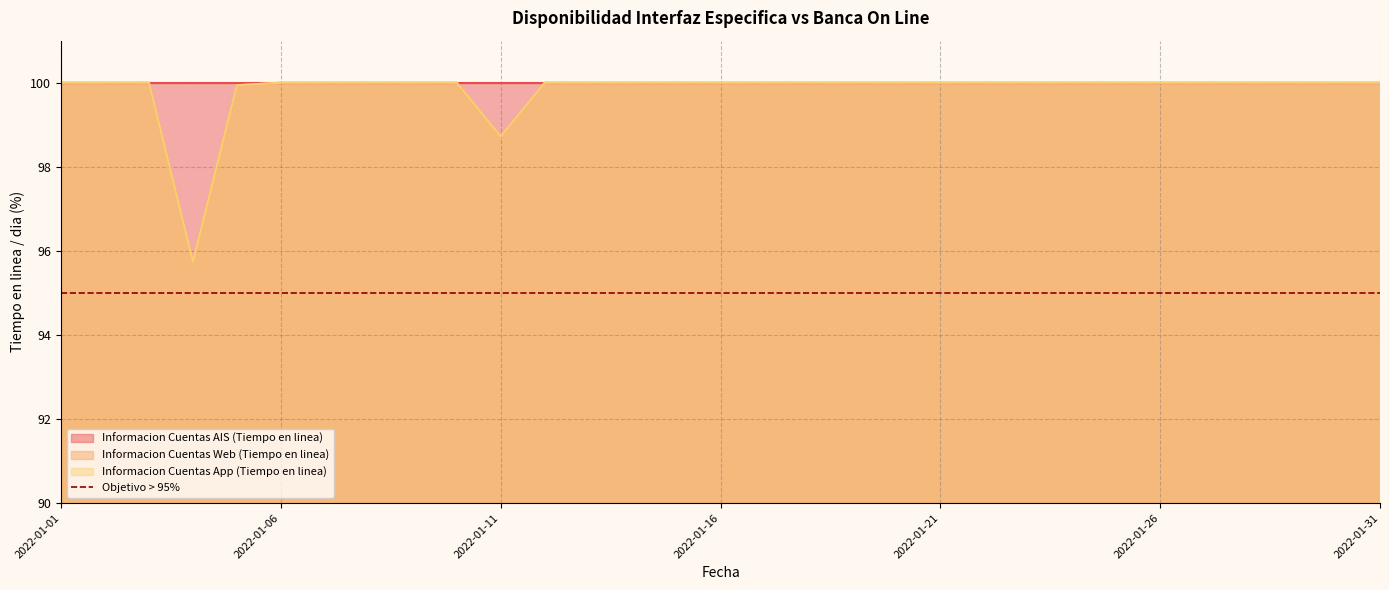

At how many categories does at least one series exceed 99?

29